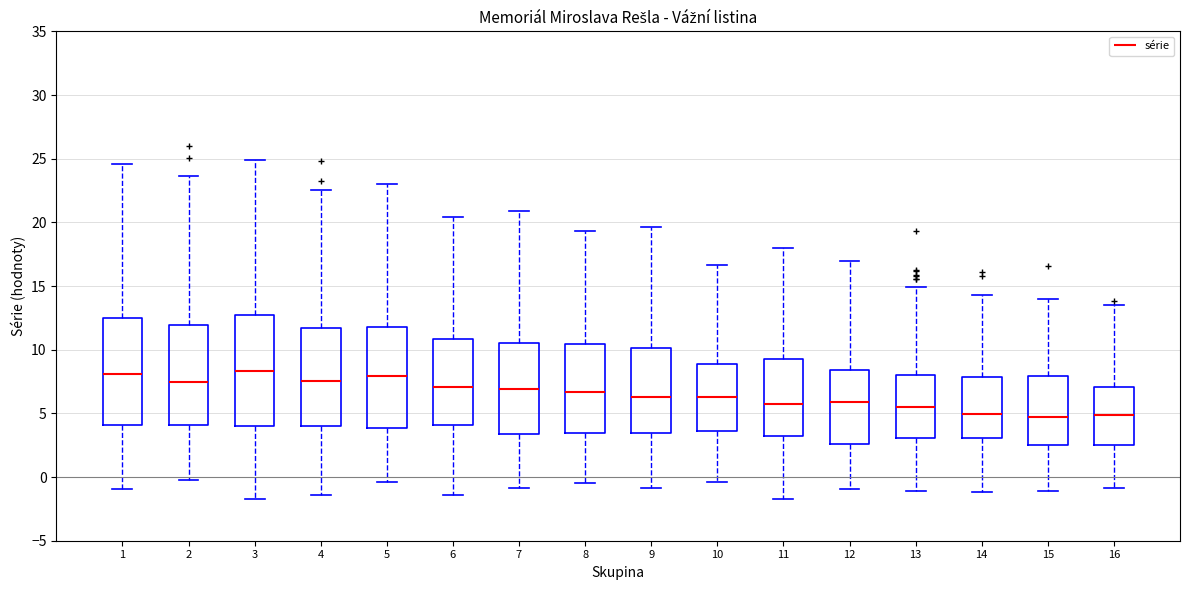

Where does the upper whisker of the box at x = 12 end on the y-axis? The values are not printed on the chart, so give them approximately, as read against the axis.

17.0